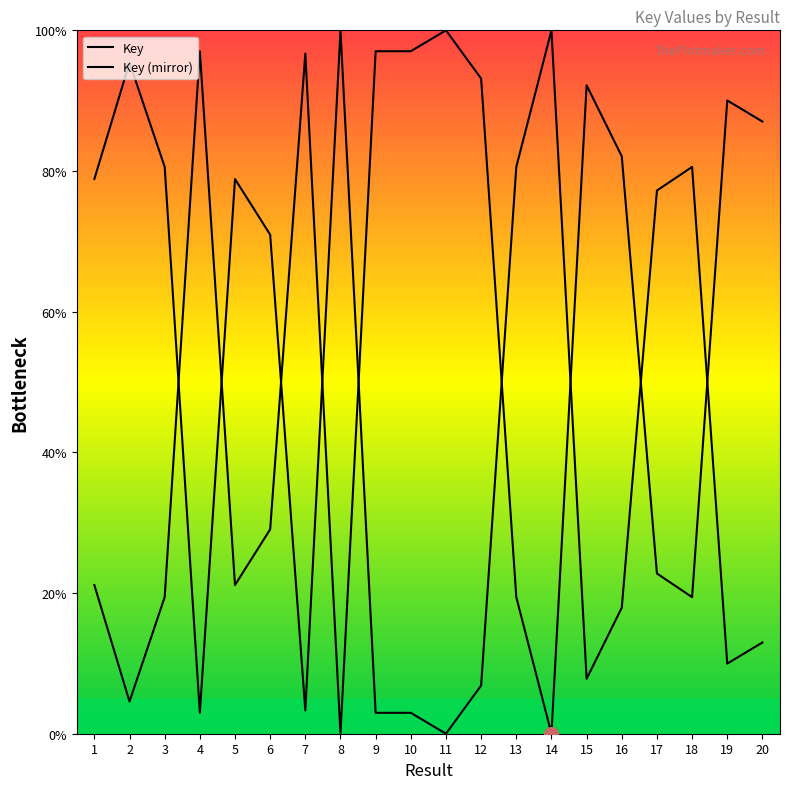

Is this an area chart (filled region under the line)?

No